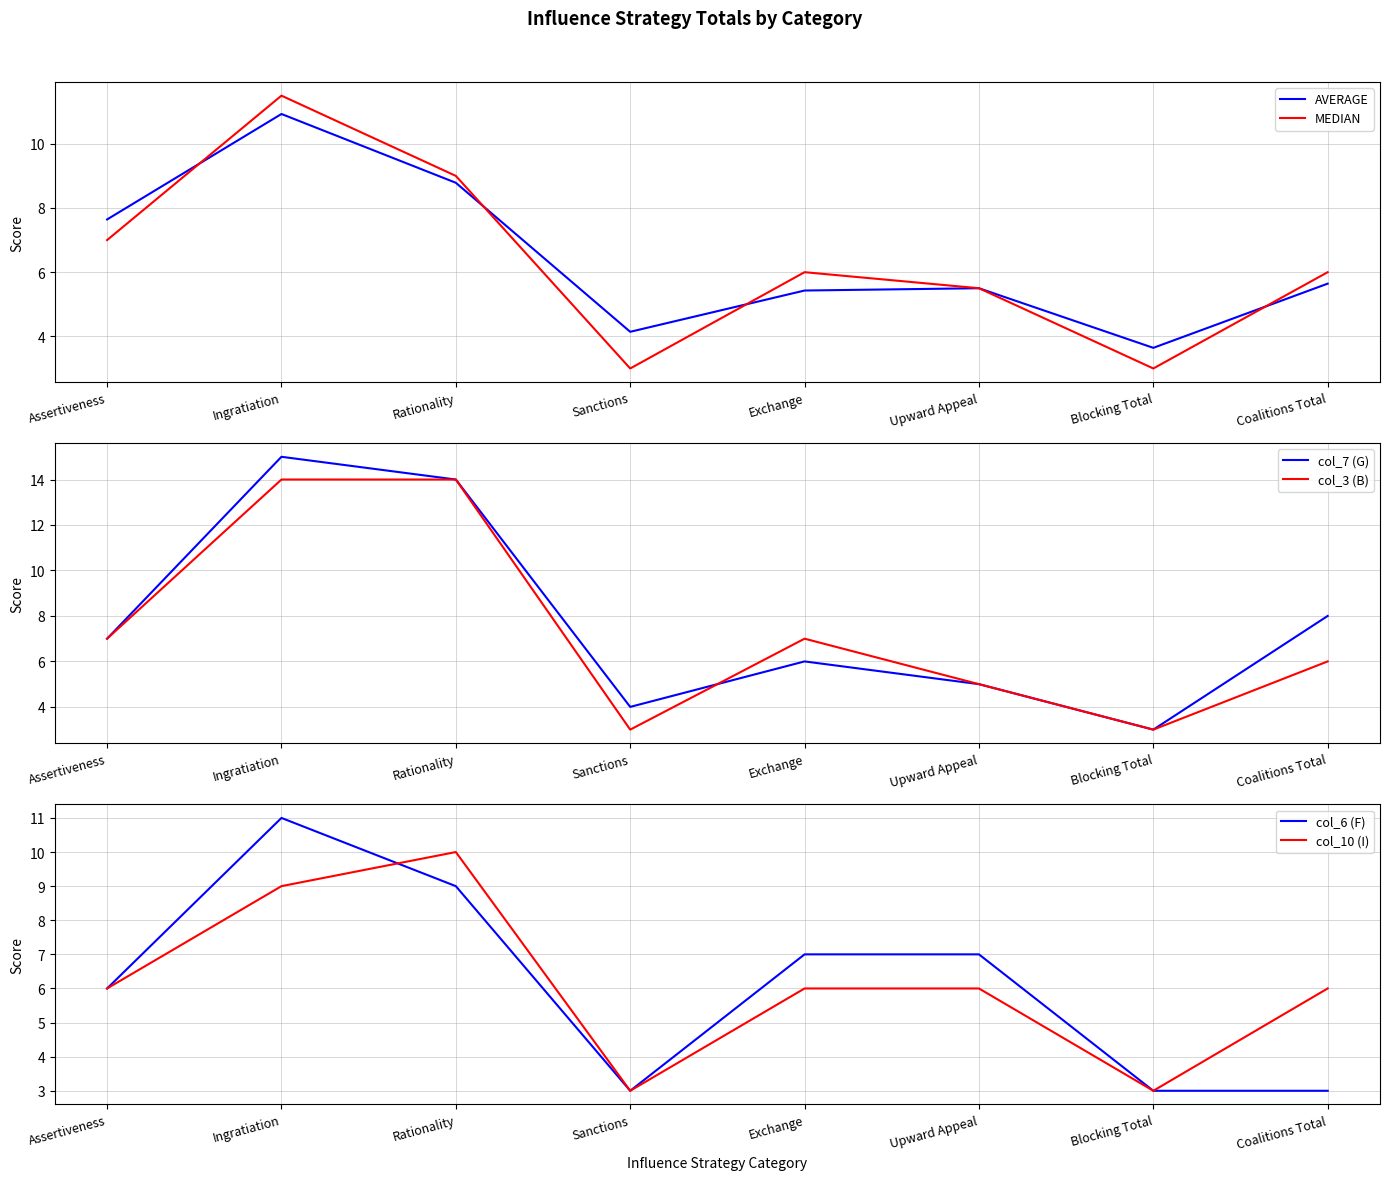

Is it true that col_3 (B) equals 24.1 at Rationality?

False